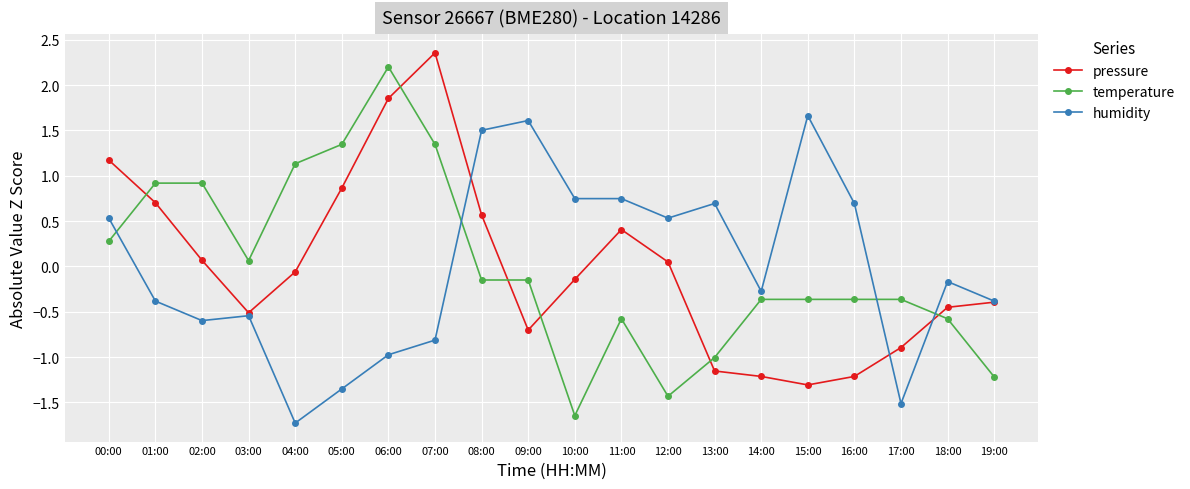

Does the chart display data point markers on the line(s)?

Yes